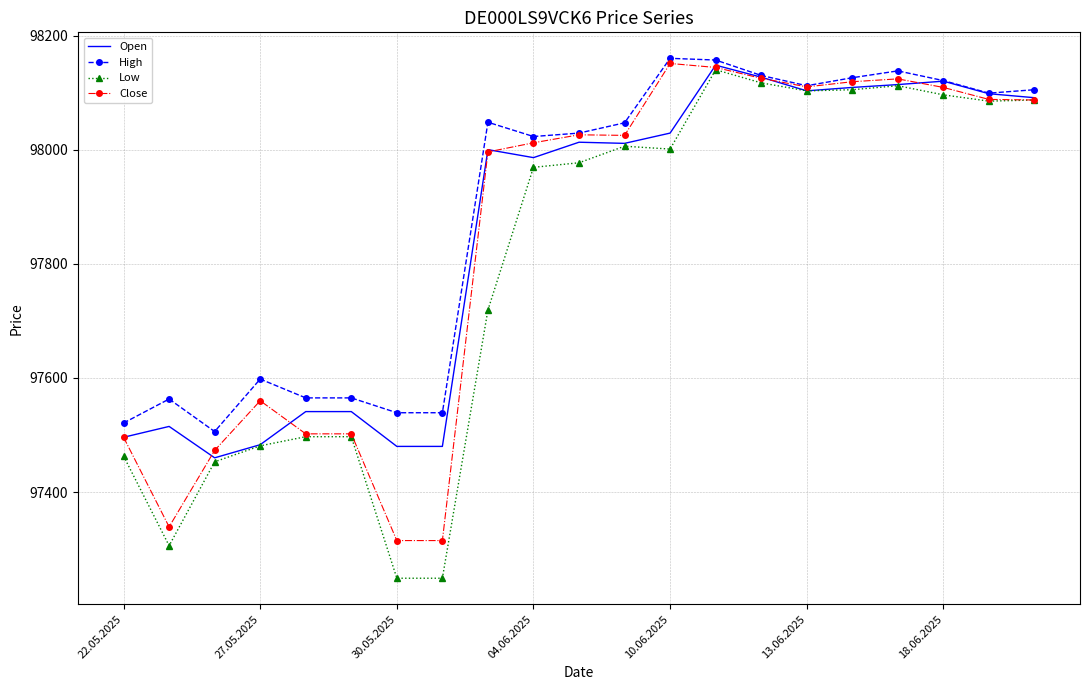

What is the lowest value of the High series?

97506